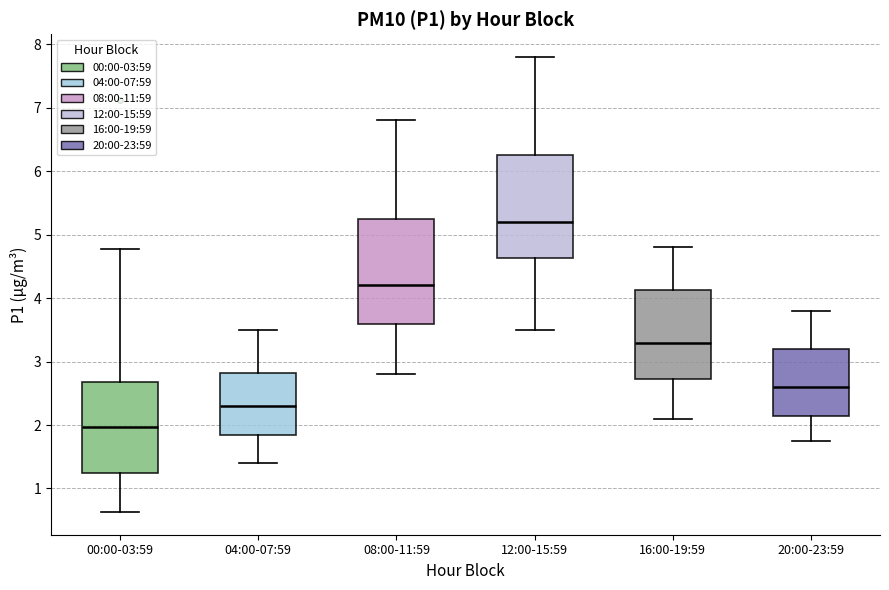

Reading left to right, transcribe this box plot: for each box, give where its median line is, the range the box spans, and where its two whiskers end, as read against the y-axis. The values are not printed on the chart, so give them approximately, as read against the axis.

00:00-03:59: median 2.0, box 1.3 to 2.7, whiskers 0.6 to 4.8
04:00-07:59: median 2.3, box 1.8 to 2.8, whiskers 1.4 to 3.5
08:00-11:59: median 4.2, box 3.6 to 5.3, whiskers 2.8 to 6.8
12:00-15:59: median 5.2, box 4.6 to 6.3, whiskers 3.5 to 7.8
16:00-19:59: median 3.3, box 2.7 to 4.1, whiskers 2.1 to 4.8
20:00-23:59: median 2.6, box 2.1 to 3.2, whiskers 1.8 to 3.8